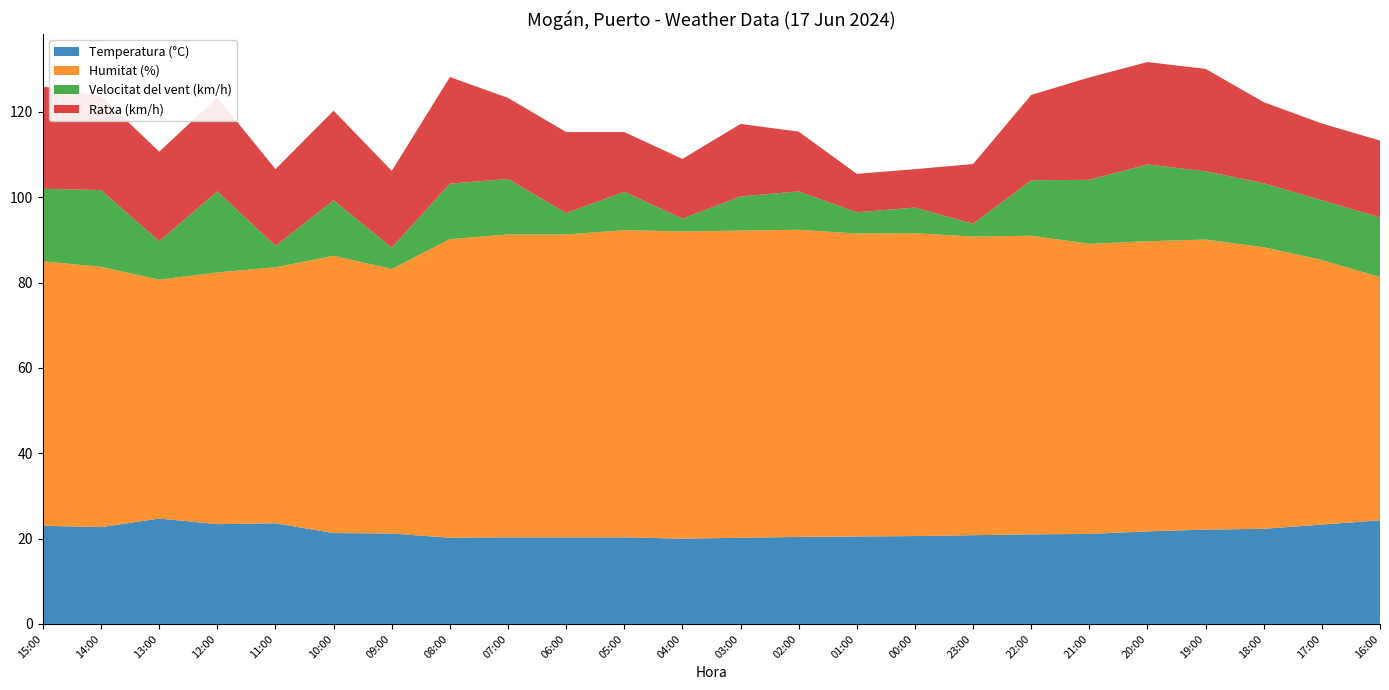

Reading left to right, what are all the values shown in this chart?

Temperatura (°C): 15:00=23.0	14:00=22.7	13:00=24.7	12:00=23.4	11:00=23.6	10:00=21.3	09:00=21.2	08:00=20.2	07:00=20.3	06:00=20.3	05:00=20.3	04:00=20.0	03:00=20.2	02:00=20.4	01:00=20.5	00:00=20.6	23:00=20.8	22:00=21.0	21:00=21.1	20:00=21.7	19:00=22.1	18:00=22.3	17:00=23.3	16:00=24.3
Humitat (%): 15:00=62.0	14:00=61.0	13:00=56.0	12:00=59.0	11:00=60.0	10:00=65.0	09:00=62.0	08:00=70.0	07:00=71.0	06:00=71.0	05:00=72.0	04:00=72.0	03:00=72.0	02:00=72.0	01:00=71.0	00:00=71.0	23:00=70.0	22:00=70.0	21:00=68.0	20:00=68.0	19:00=68.0	18:00=66.0	17:00=62.0	16:00=57.0
Velocitat del vent (km/h): 15:00=17.0	14:00=18.0	13:00=9.0	12:00=19.0	11:00=5.0	10:00=13.0	09:00=5.0	08:00=13.0	07:00=13.0	06:00=5.0	05:00=9.0	04:00=3.0	03:00=8.0	02:00=9.0	01:00=5.0	00:00=6.0	23:00=3.0	22:00=13.0	21:00=15.0	20:00=18.0	19:00=16.0	18:00=15.0	17:00=14.0	16:00=14.0
Ratxa (km/h): 15:00=24.0	14:00=22.0	13:00=21.0	12:00=22.0	11:00=18.0	10:00=21.0	09:00=18.0	08:00=25.0	07:00=19.0	06:00=19.0	05:00=14.0	04:00=14.0	03:00=17.0	02:00=14.0	01:00=9.0	00:00=9.0	23:00=14.0	22:00=20.0	21:00=24.0	20:00=24.0	19:00=24.0	18:00=19.0	17:00=18.0	16:00=18.0